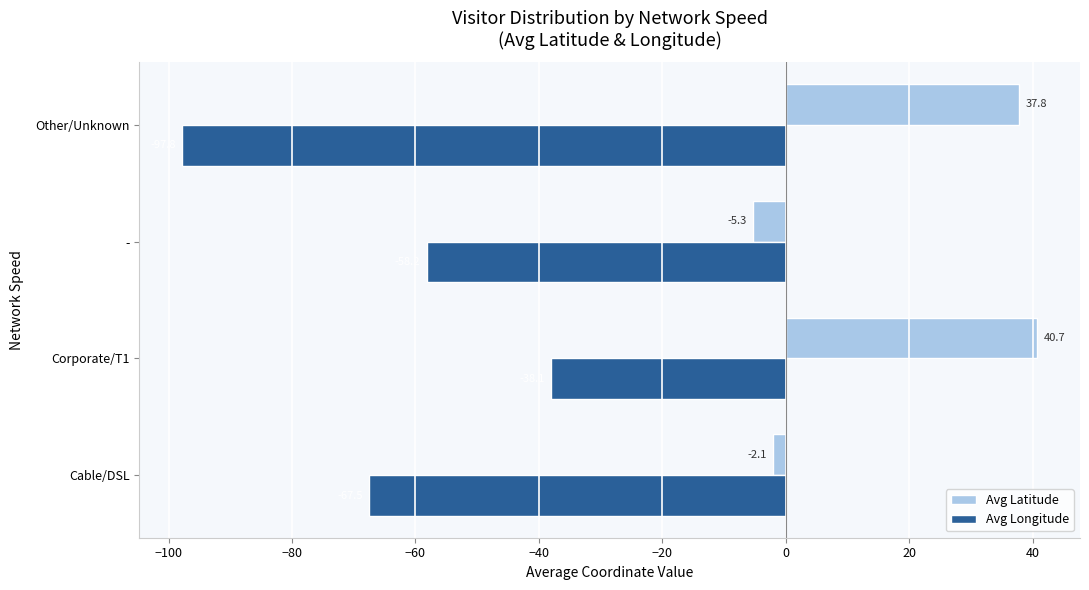

What is the sum of all Avg Longitude values?

-261.6